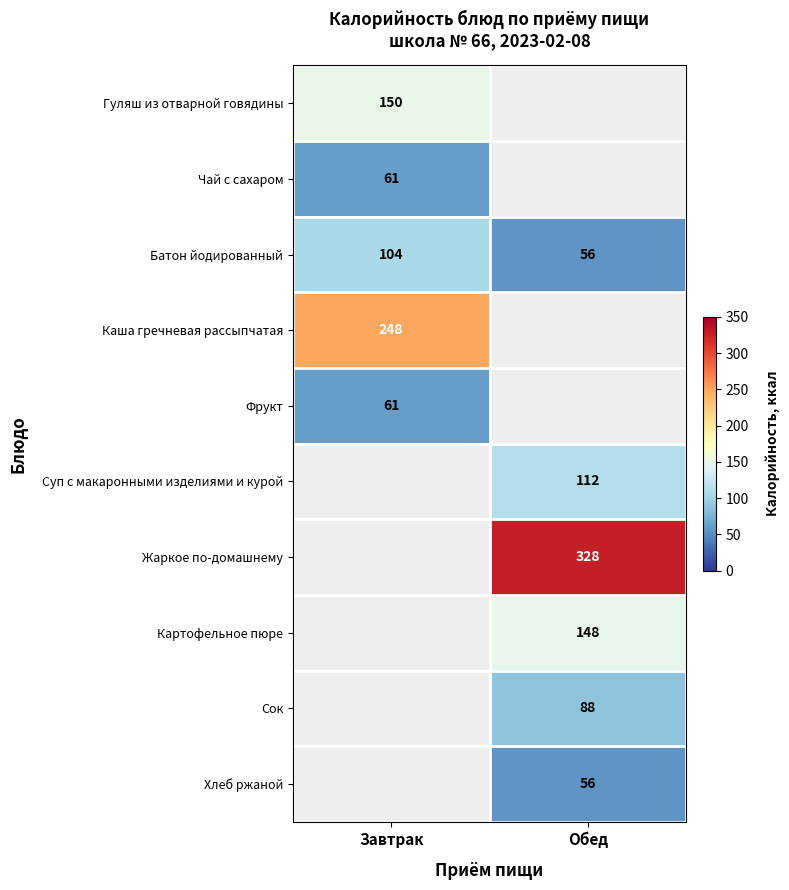

The value of Хлеб ржаной at Обед is 56. True or false?

True